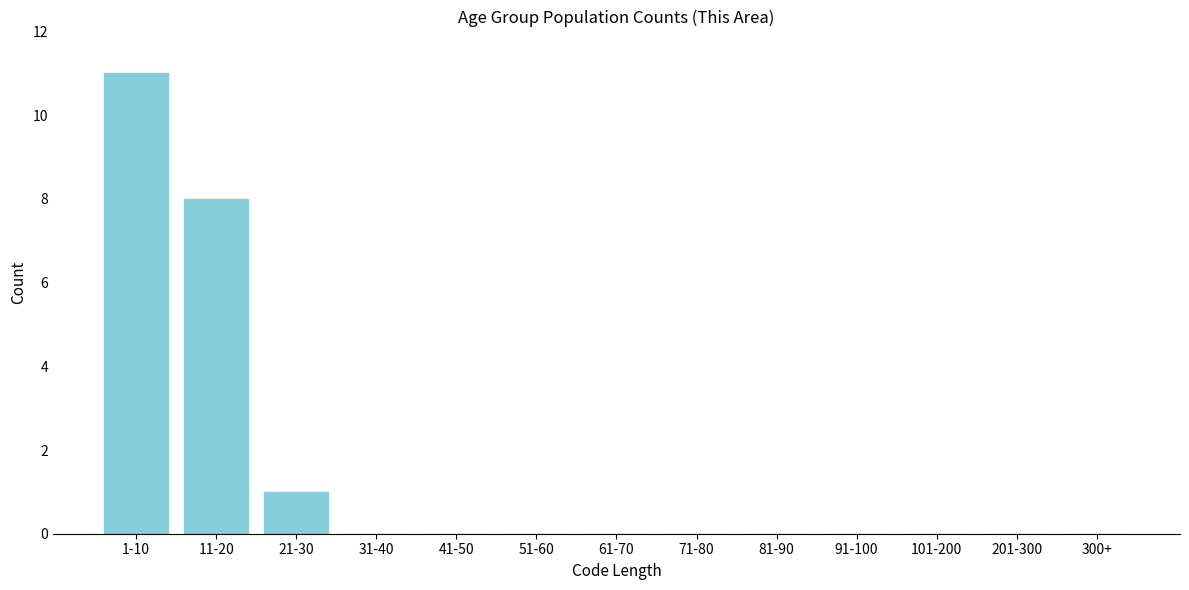

Reading right to left, list all the values displayed in this chart.

300+=0	201-300=0	101-200=0	91-100=0	81-90=0	71-80=0	61-70=0	51-60=0	41-50=0	31-40=0	21-30=1	11-20=8	1-10=11